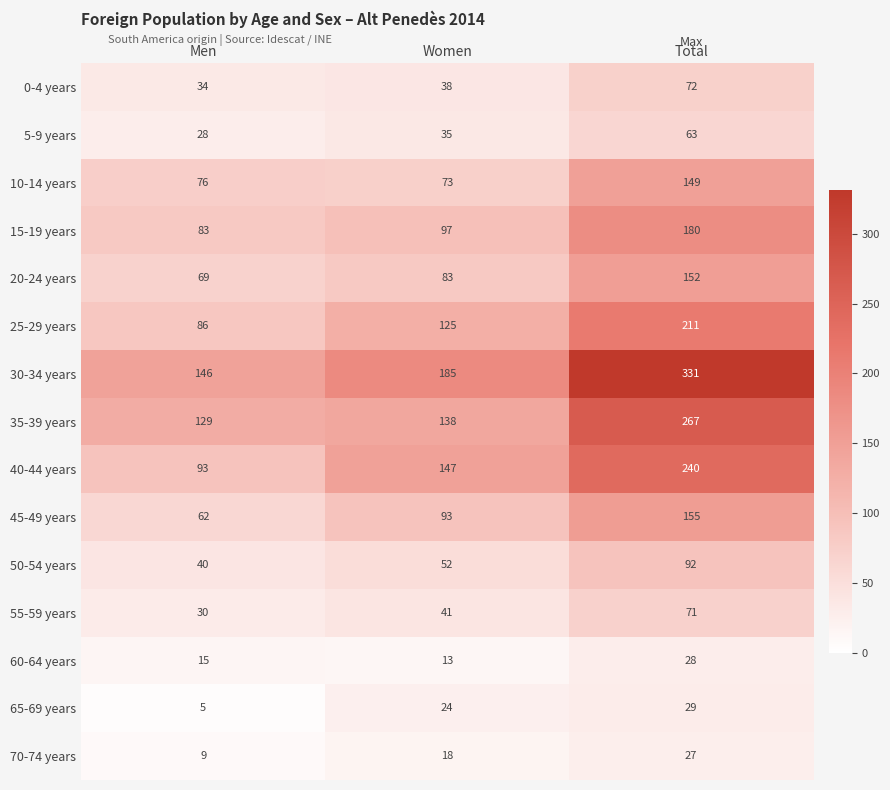

What is the total value across all series at Women?

1162